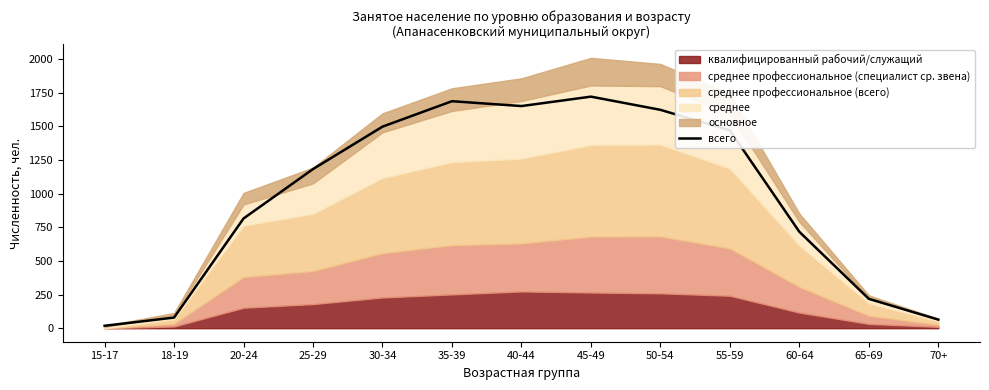

The value at 20-24 is 815. True or false?

True